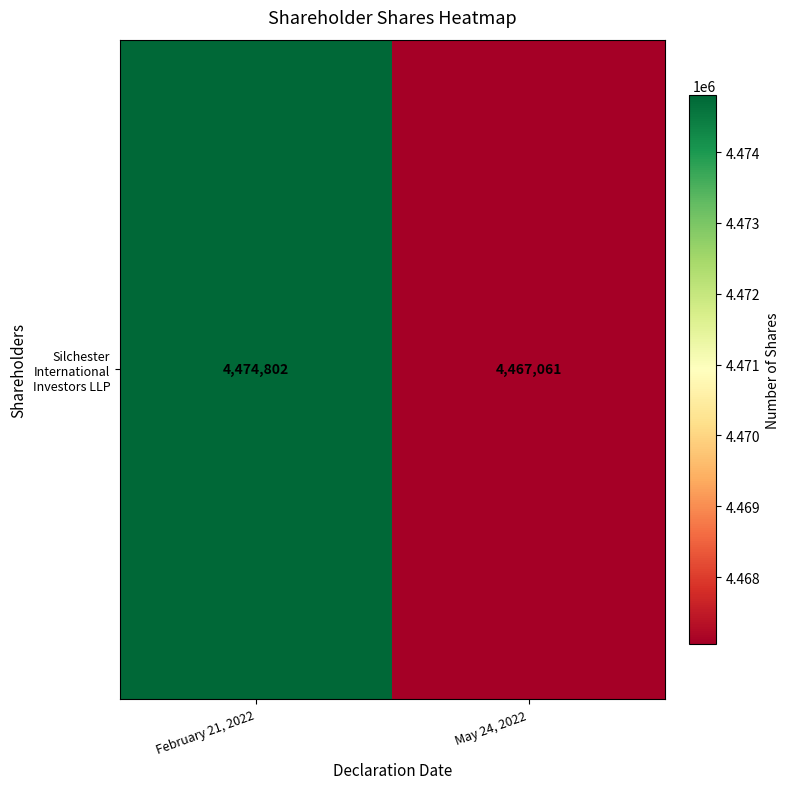

Between February 21, 2022 and May 24, 2022, which is larger?

February 21, 2022